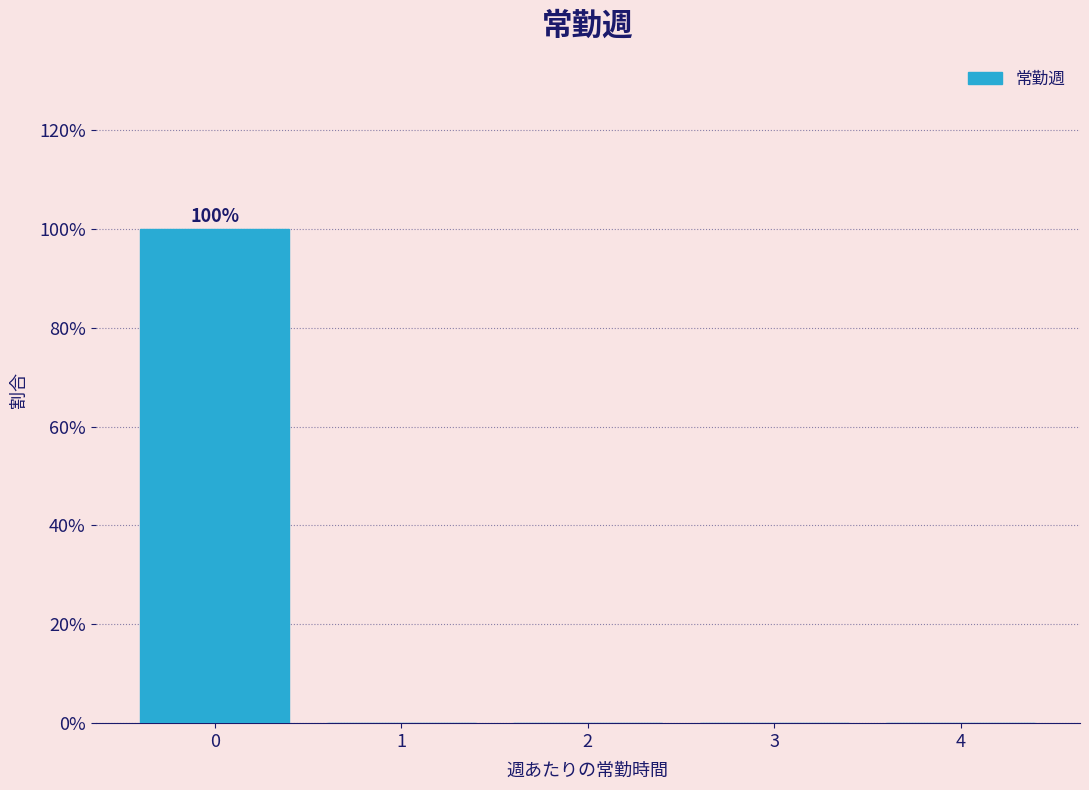

Over which range of the x-axis is the bar tallest?

-0.5 to 0.5